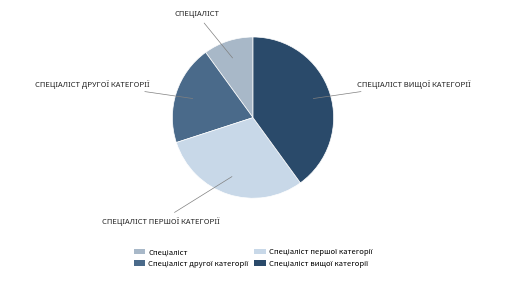

Is there any slice that represents more than half of the pie?

No